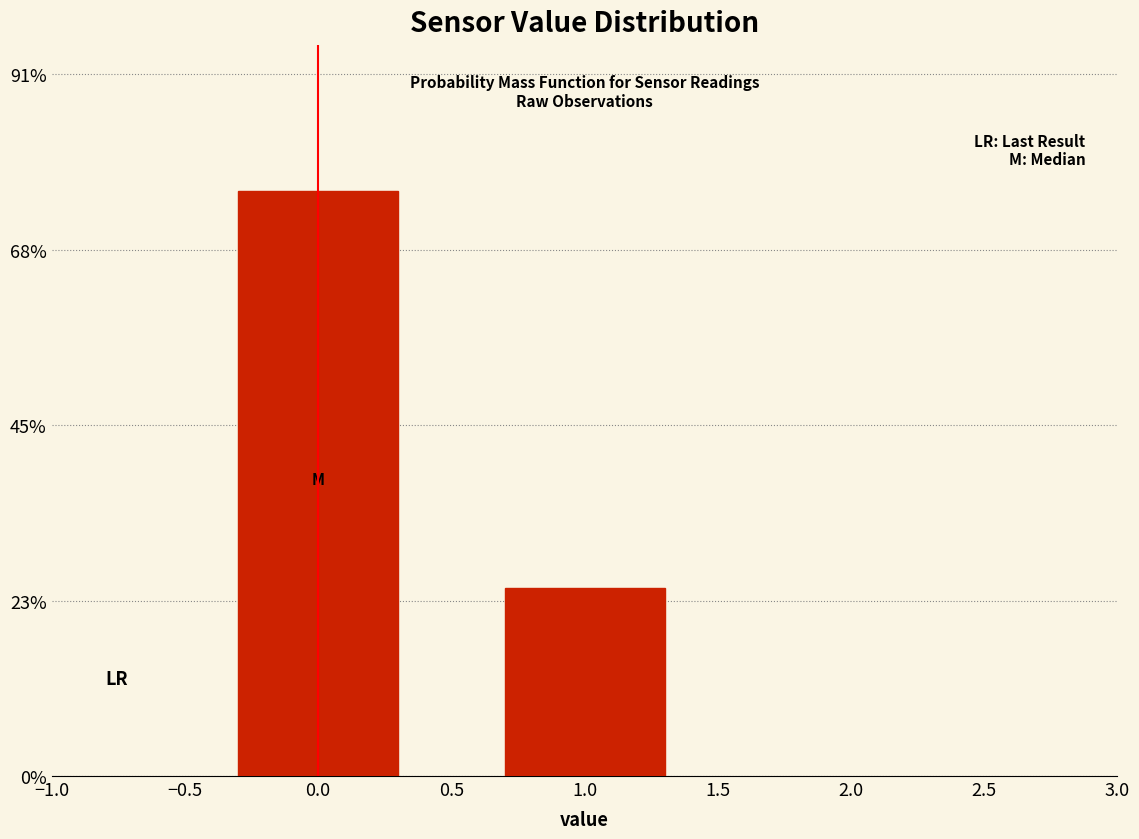

Reading left to right, transcribe all the data shown in this chart.

0.0=75.7	1.0=24.3